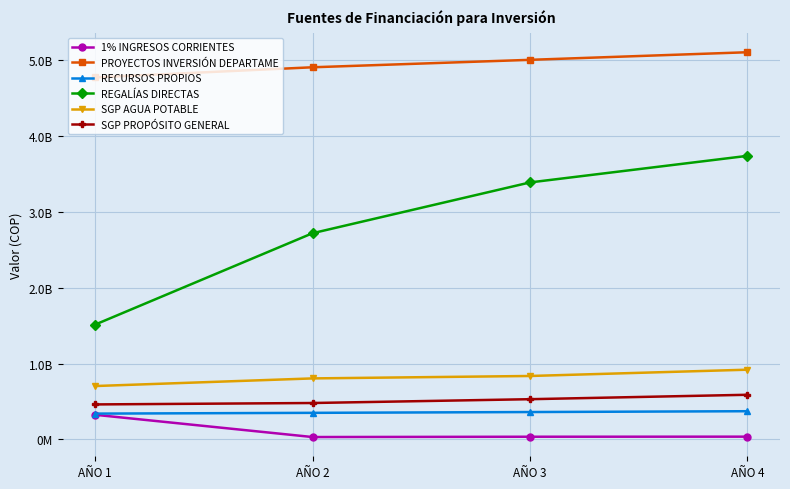

Rank the series by their maximum value, from highest to lowest.

PROYECTOS INVERSIÓN DEPARTAME, REGALÍAS DIRECTAS, SGP AGUA POTABLE, SGP PROPÓSITO GENERAL, RECURSOS PROPIOS, 1% INGRESOS CORRIENTES